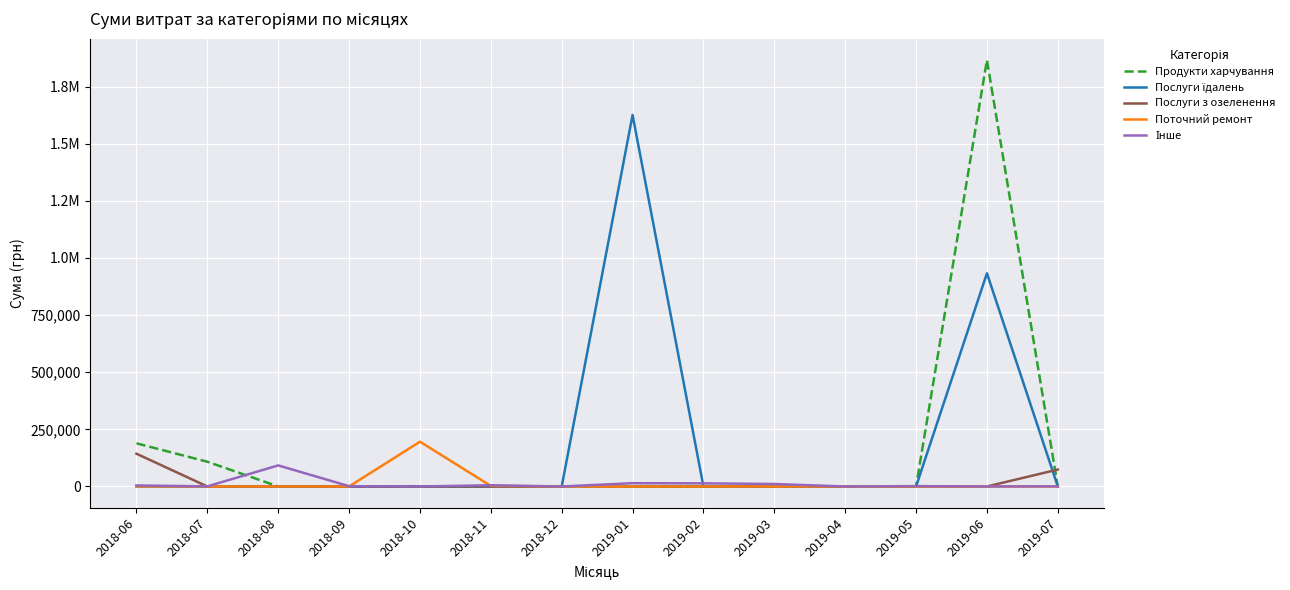

What is the difference between the maximum and minimum values in the Послуги з озеленення series?

143306.0